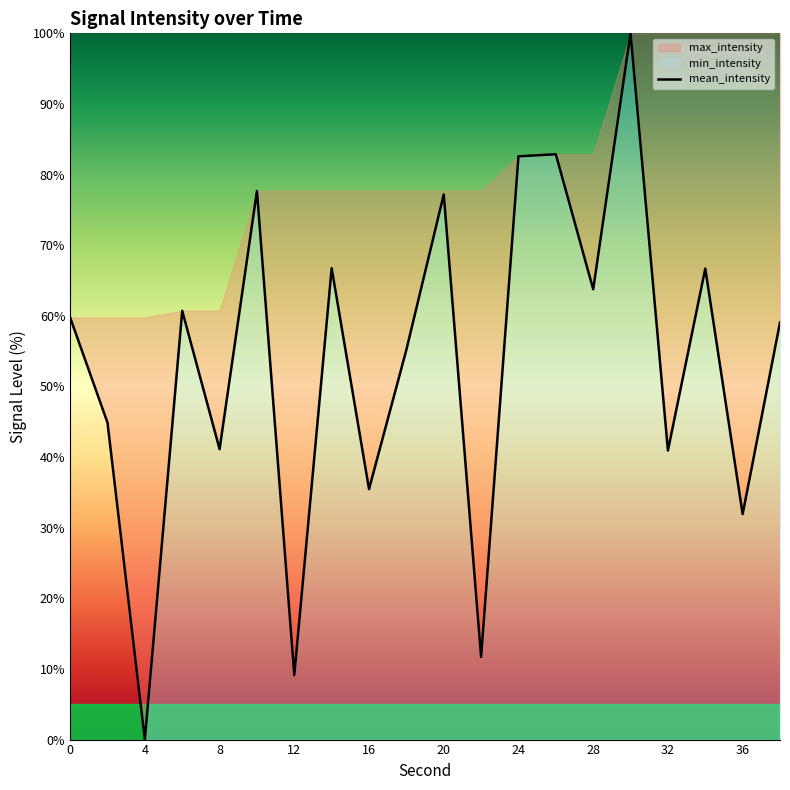

True or false: the data has more than 0 interior local peaks.

True